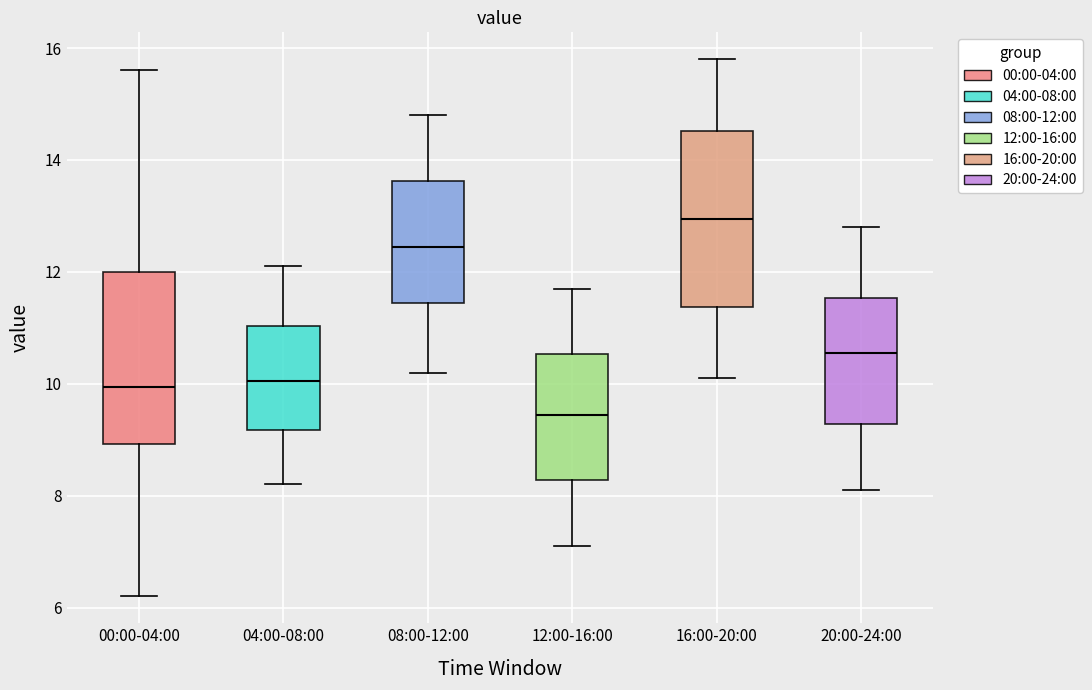

Where does the lower whisker of the box for 08:00-12:00 end on the y-axis? The values are not printed on the chart, so give them approximately, as read against the axis.

10.2